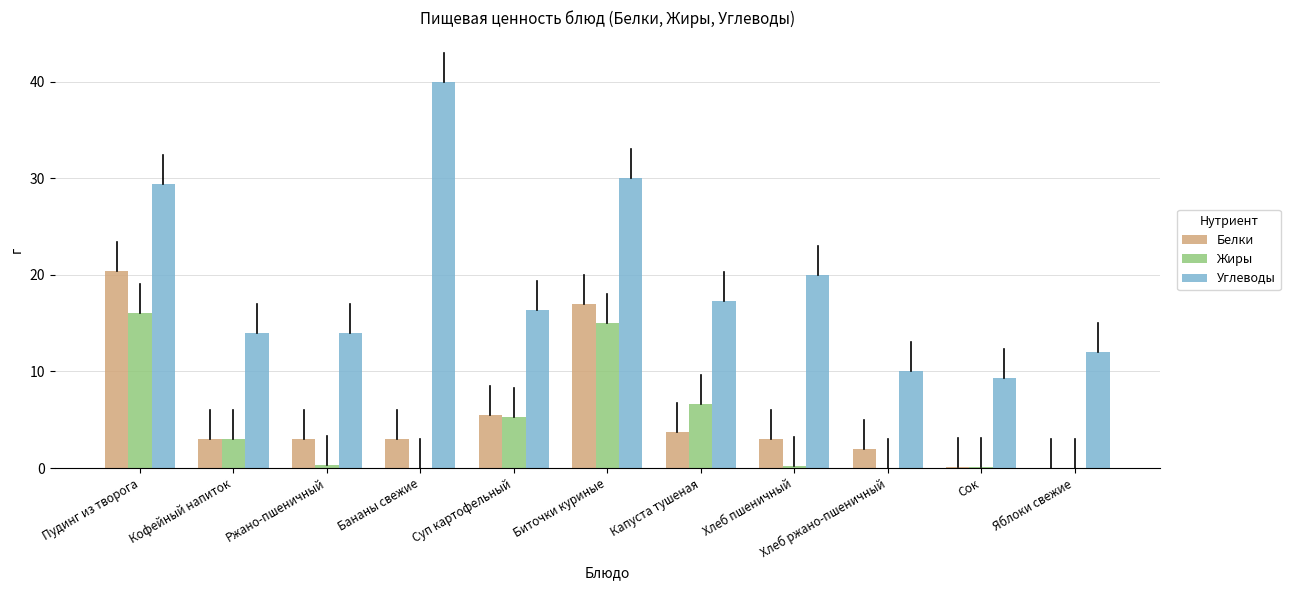

The Жиры series shows 0.0 at Бананы свежие. True or false?

True